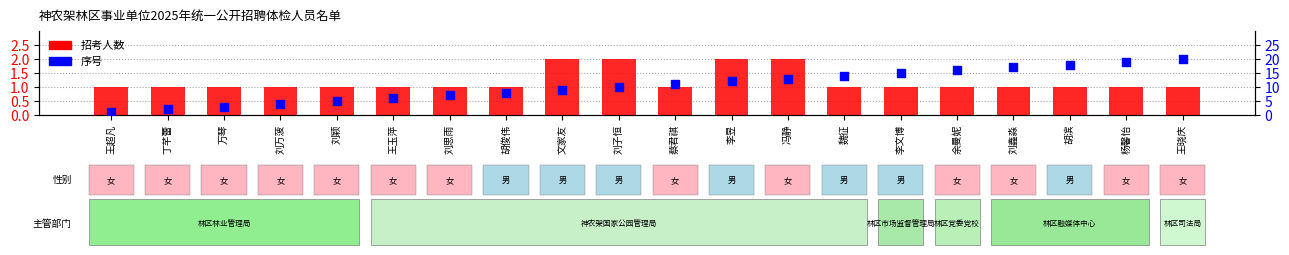

What are all the series names shown in the legend?

招考人数, 序号